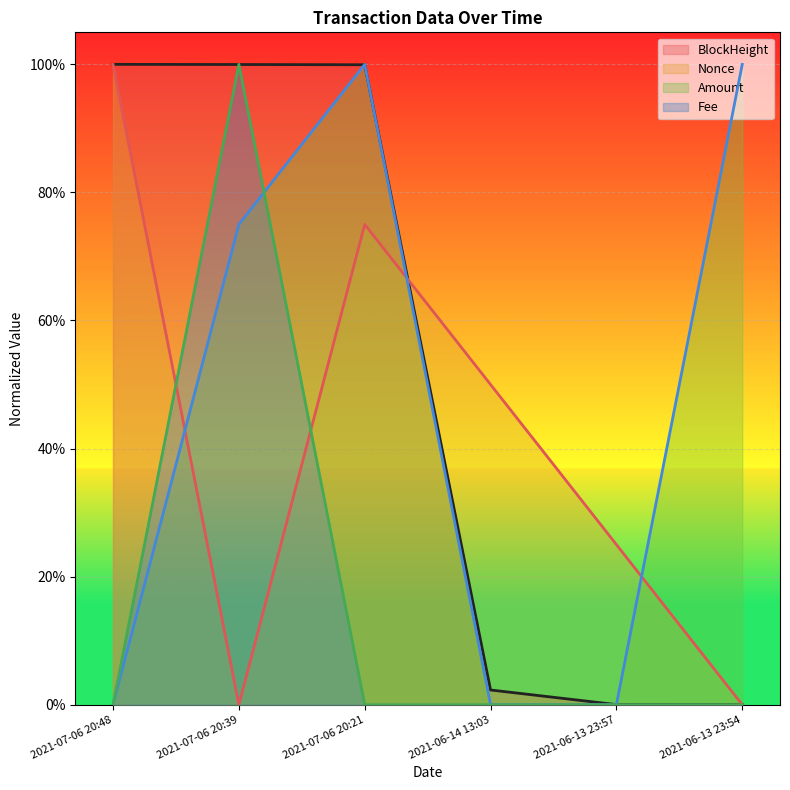

Does the chart display data point markers on the line(s)?

No